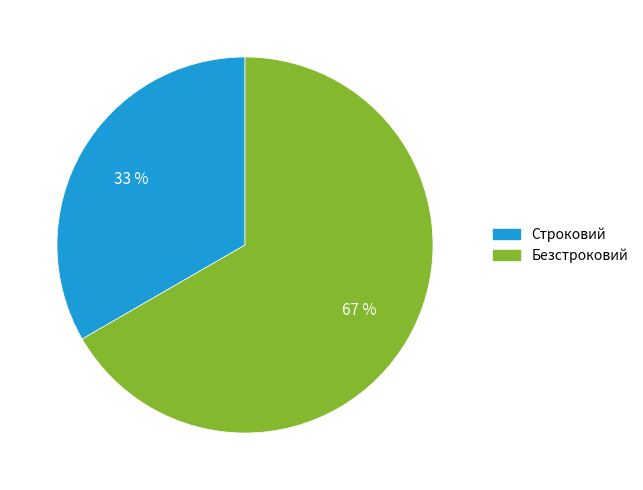

Combined, do Безстроковий and Строковий account for over 50%?

Yes